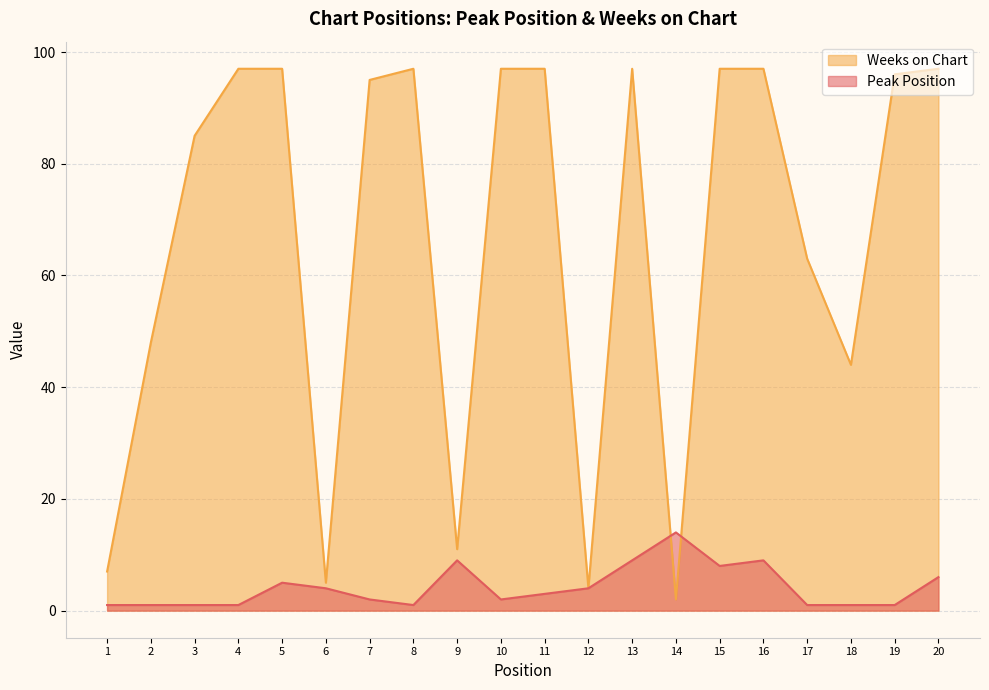

How many data points in Weeks on Chart are less than 96?

10